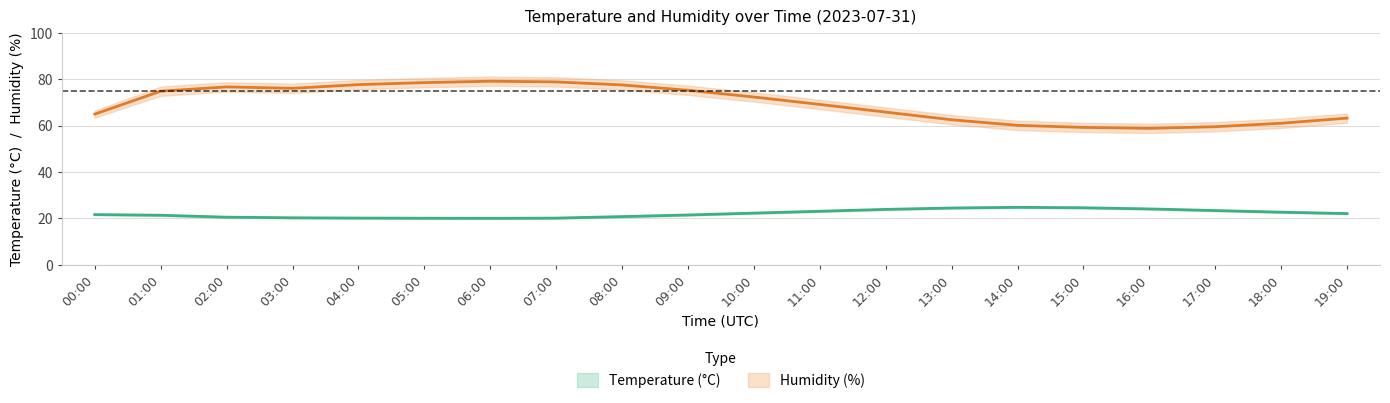

What is the difference between the maximum and second lowest values in the temperature_mid series?

4.7